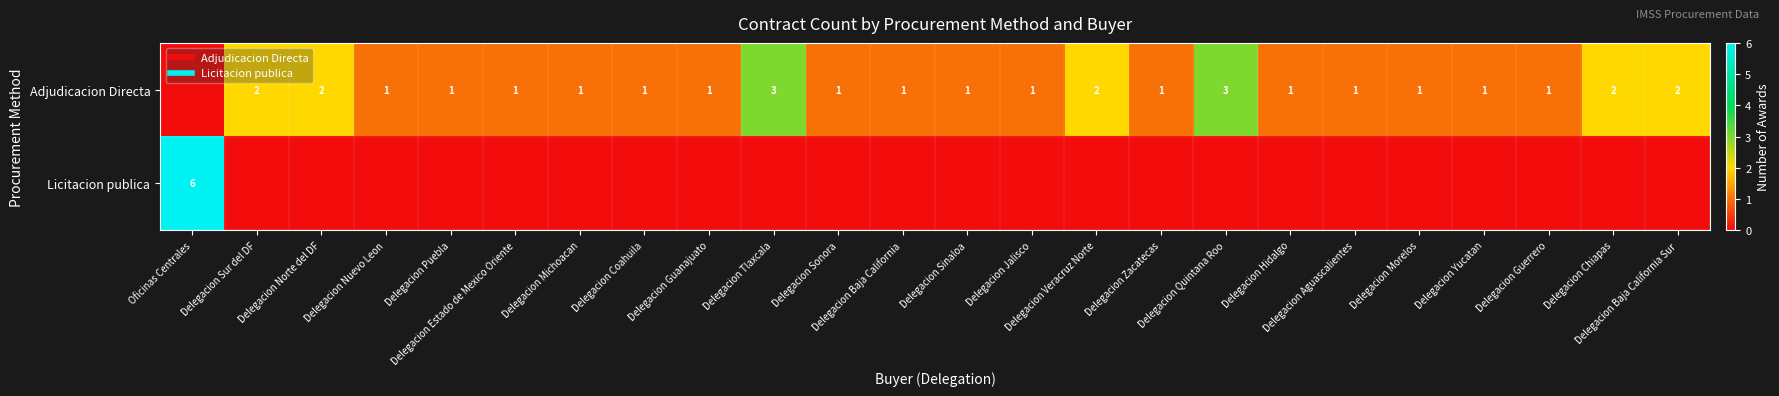

How many Adjudicacion Directa values are between 1 and 2?

21